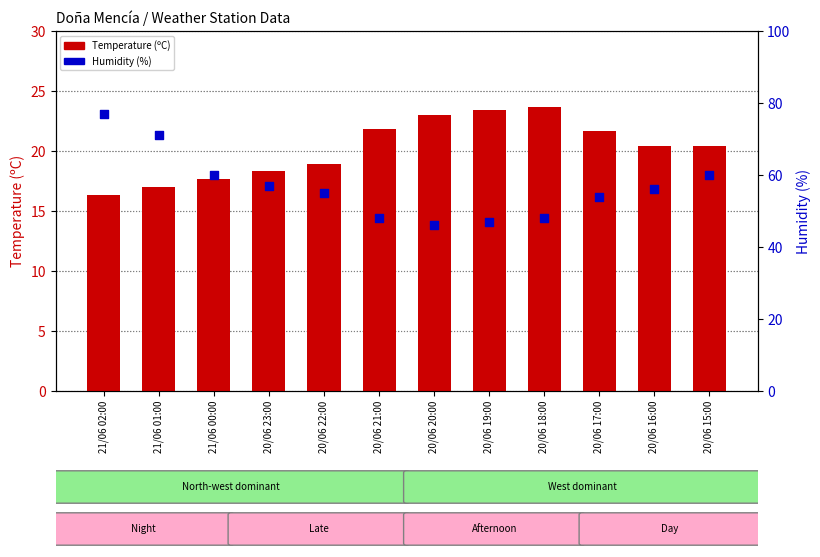

What is the total value across all series at 20/06 19:00?

70.4